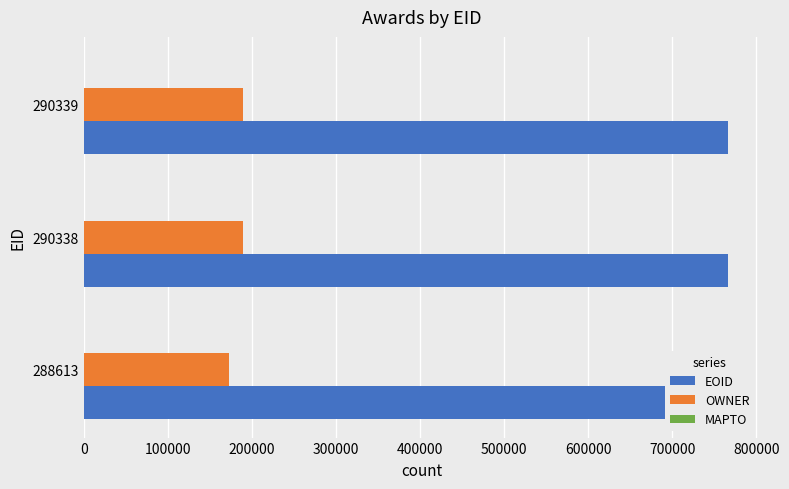

How many distinct data groups are displayed?

3